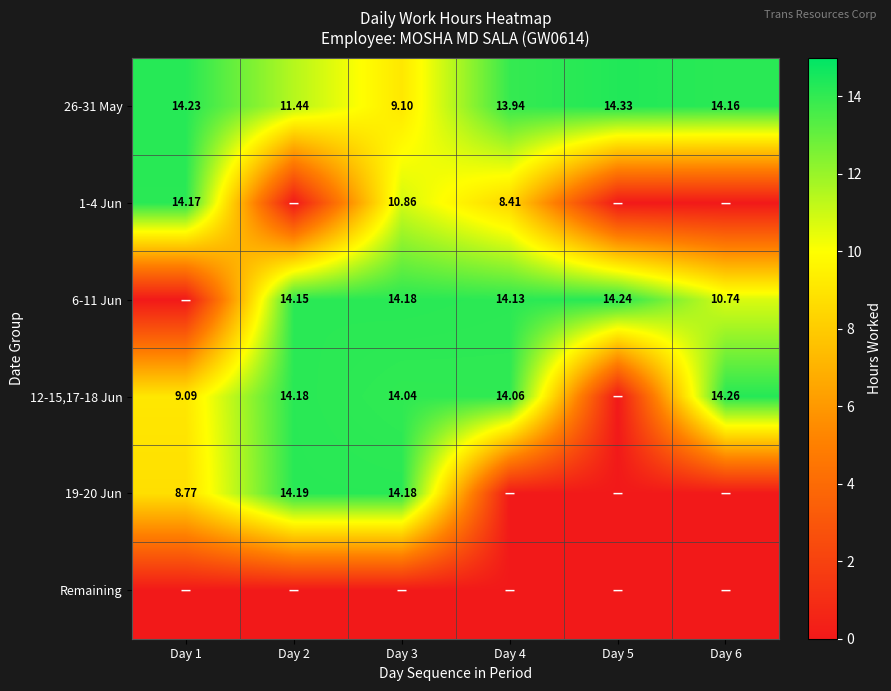

Which category has the highest value in the 26-31 May series?

Day 5